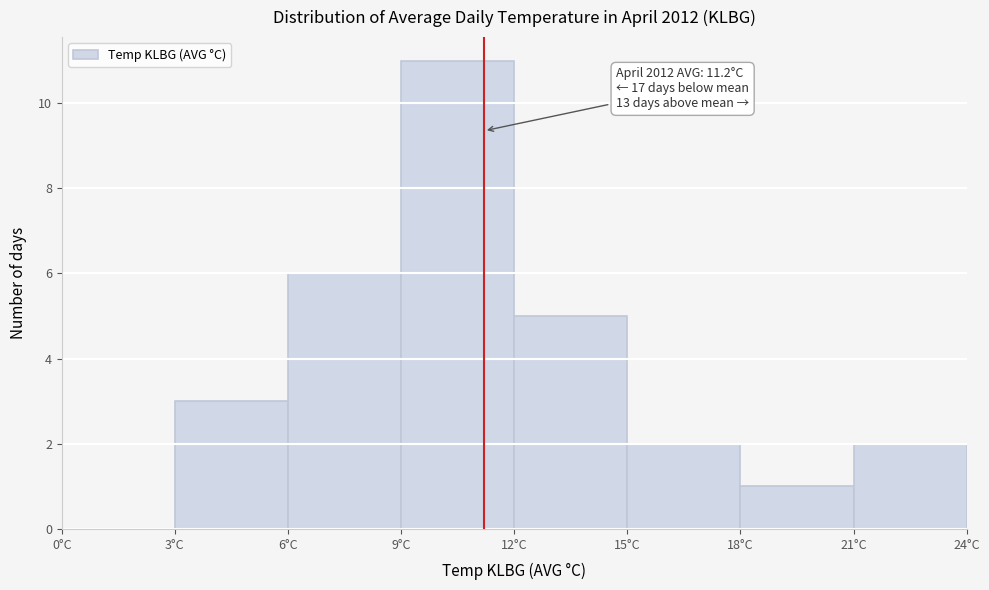

Which range on the x-axis has the tallest bar?

9 to 12